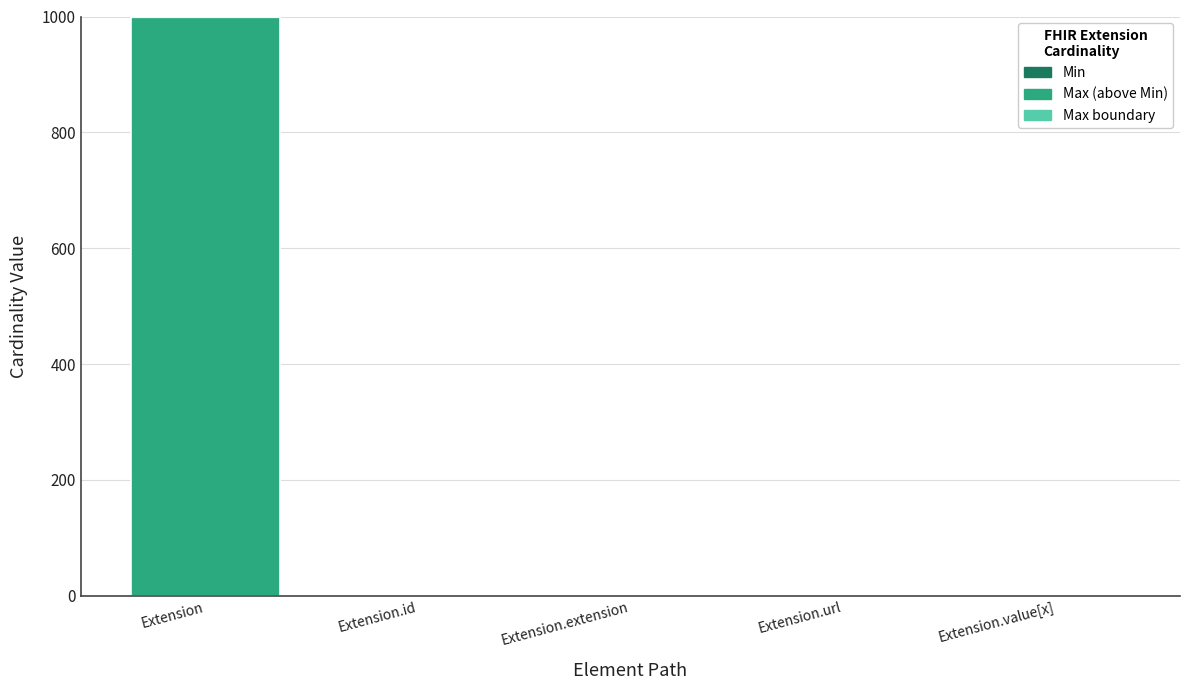

At which category is the sum across all series the highest?

Extension